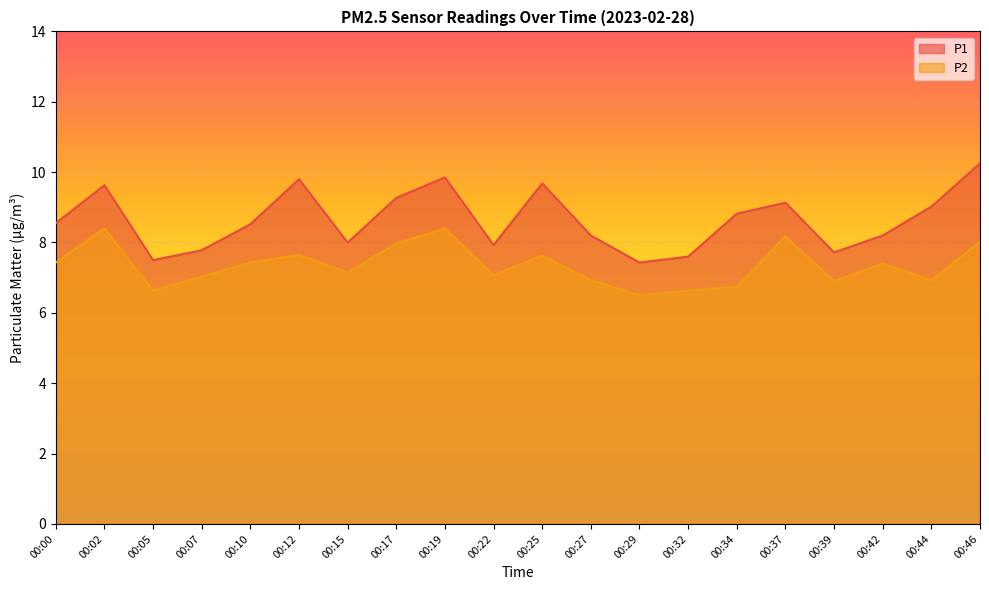

How many categories are shown in the chart?

20